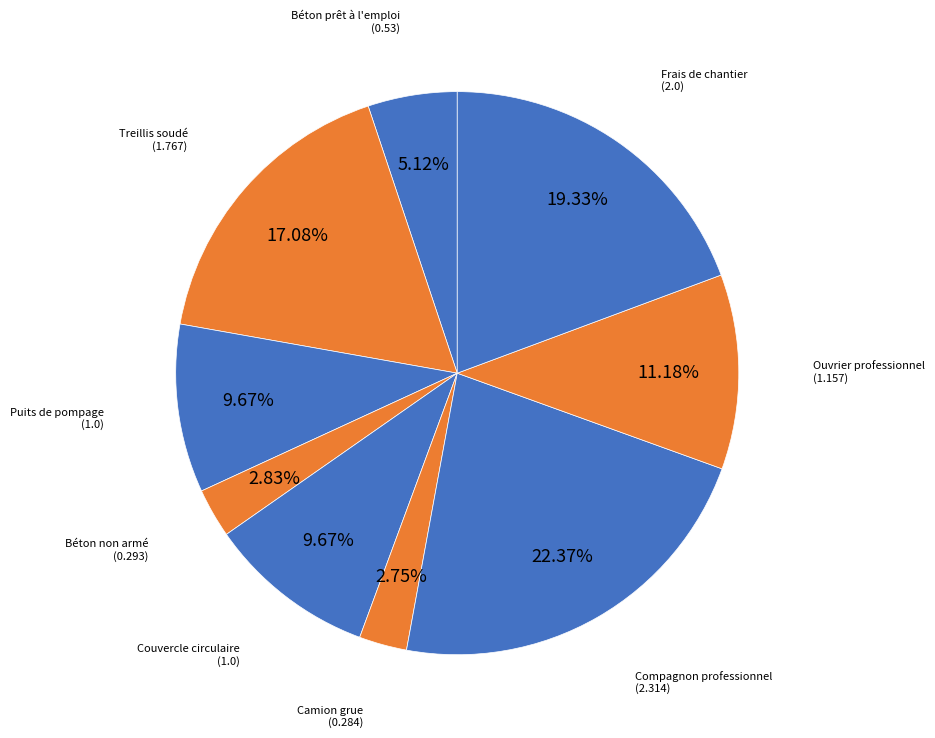

To the nearest percent, what is the average slice percentage?

11%